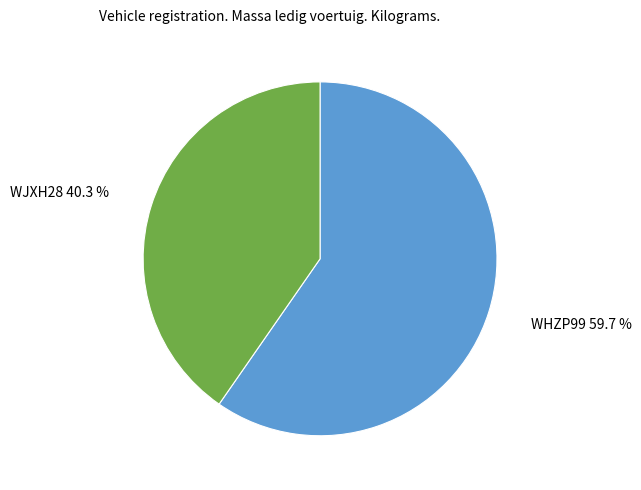

To the nearest percent, what is the difference between the largest and smallest slice percentages?

19%